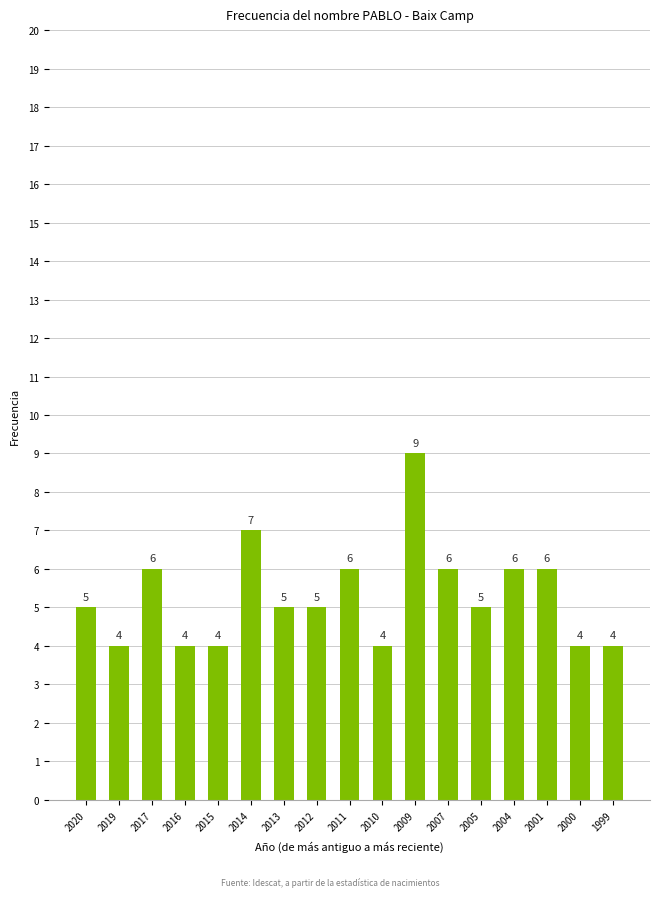

Reading left to right, list all the values displayed in this chart.

2020=5	2019=4	2017=6	2016=4	2015=4	2014=7	2013=5	2012=5	2011=6	2010=4	2009=9	2007=6	2005=5	2004=6	2001=6	2000=4	1999=4